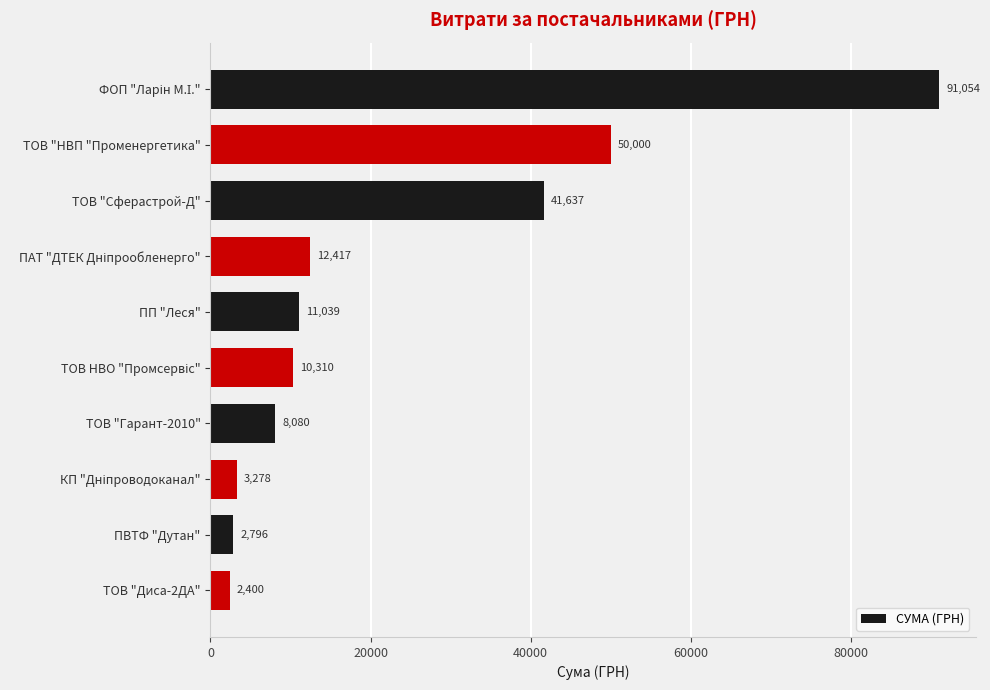

At which category does the chart reach its minimum across all series?

ТОВ "Диса-2ДА"